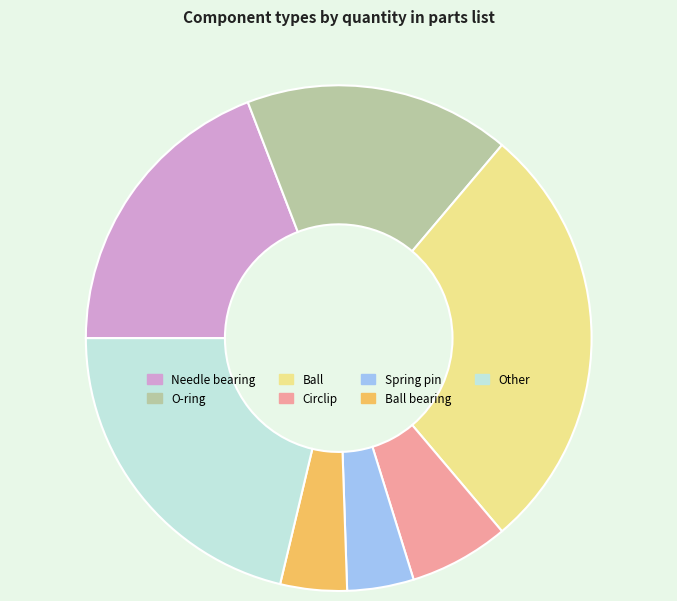

True or false: Ball accounts for 28% of the total.

True